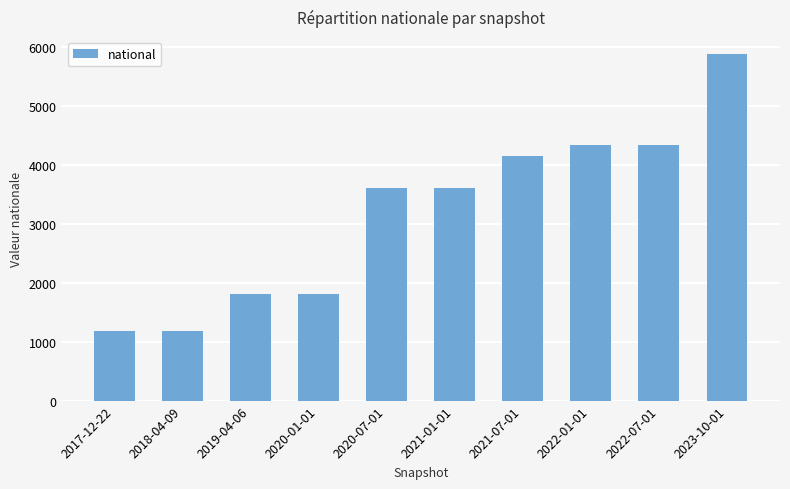

What is the ratio of the value at 2020-07-01 to the value at 2021-01-01?

1.0